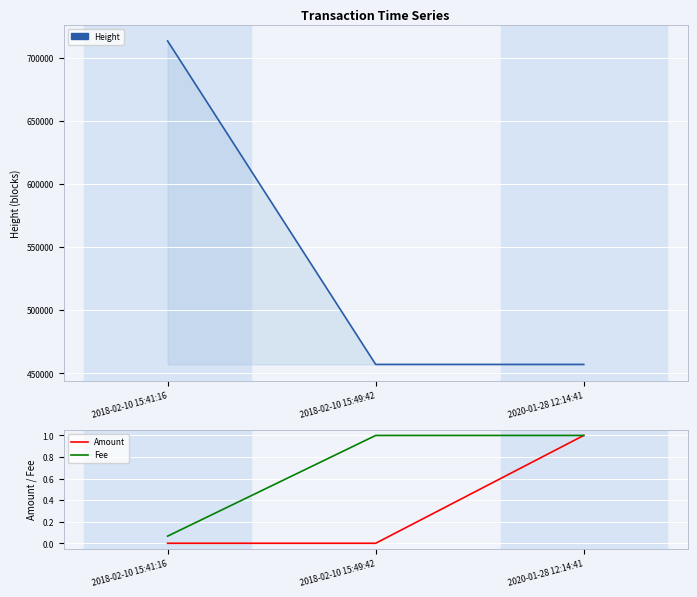

How many values in Amount are above zero?

1